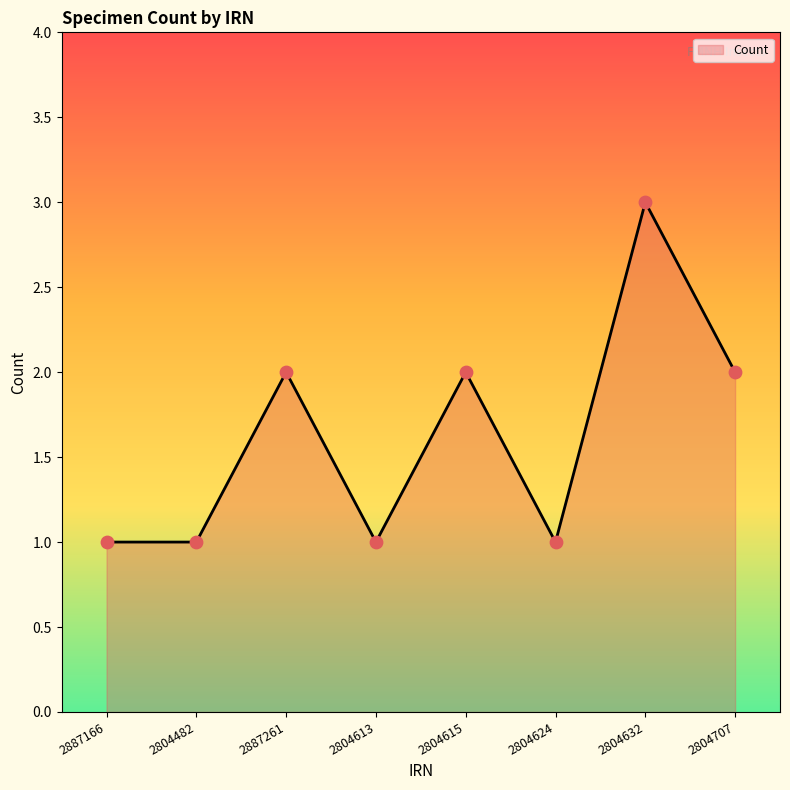

Which has a higher value, 2887166 or 2804707?

2804707